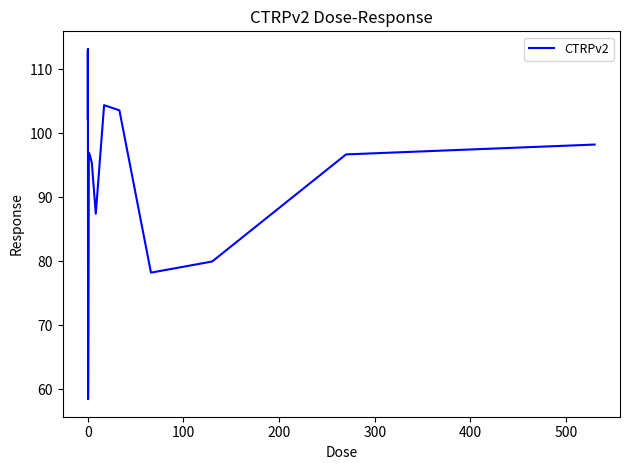

What is the minimum value shown in the chart?

58.5